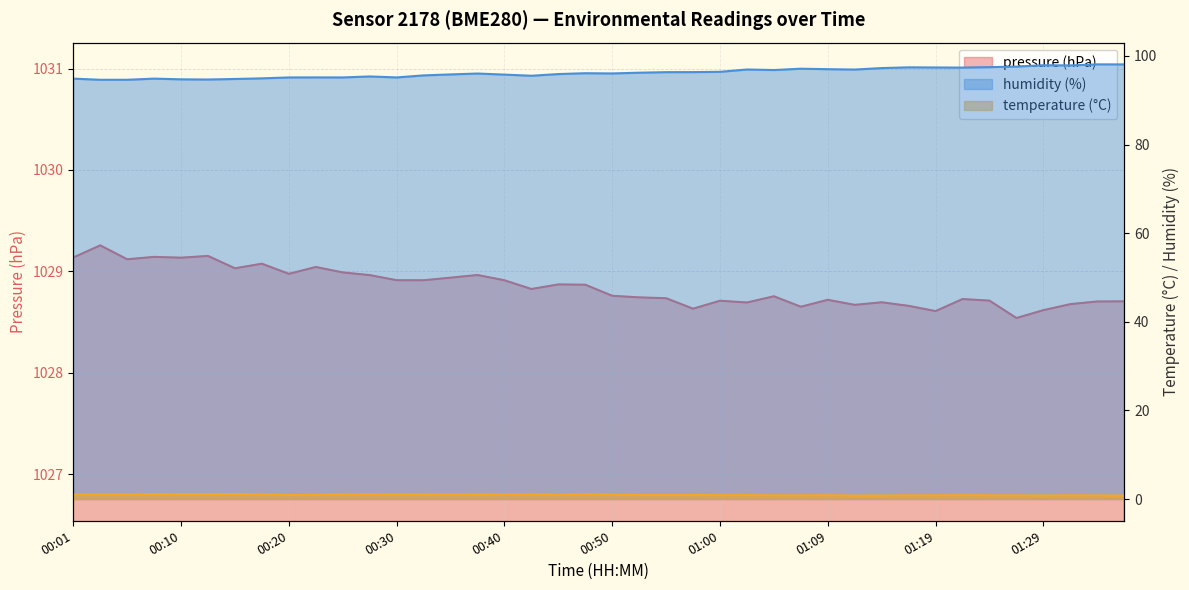

Where is the first local minimum for temperature?

00:05